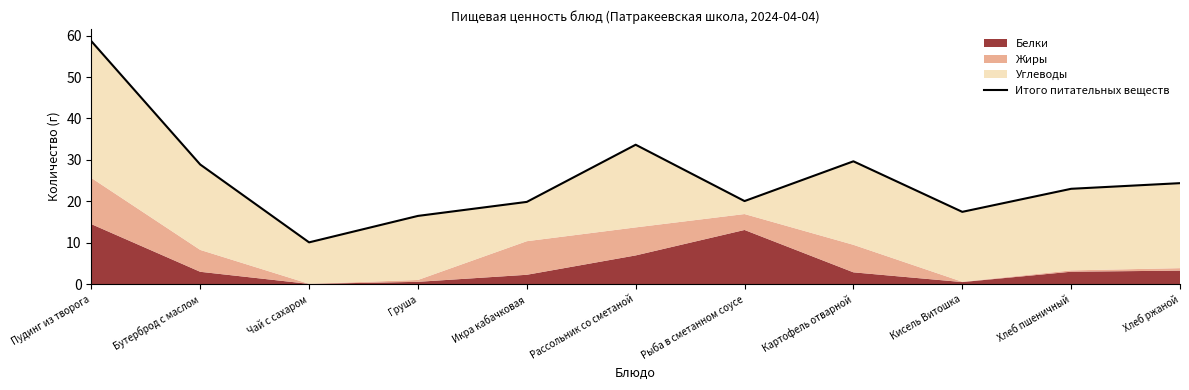

Rank the categories by value from lowest to highest.

Чай с сахаром, Груша, Кисель Витошка, Икра кабачковая, Рыба в сметанном соусе, Хлеб пшеничный, Хлеб ржаной, Бутерброд с маслом, Картофель отварной, Рассольник со сметаной, Пудинг из творога